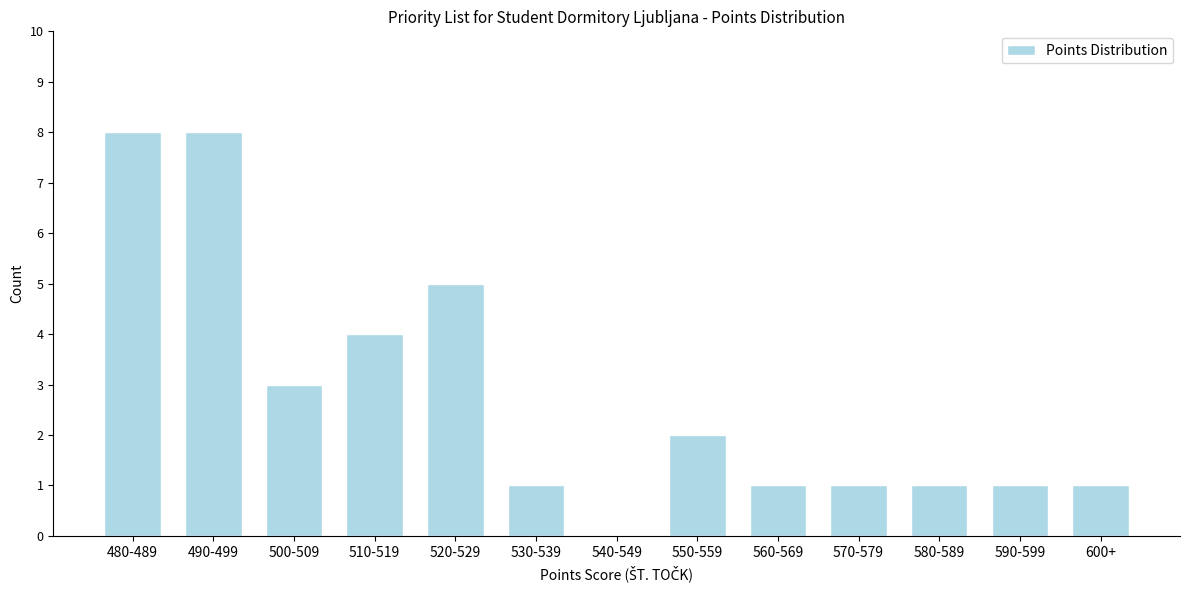

Reading left to right, list all the values displayed in this chart.

480-489=8	490-499=8	500-509=3	510-519=4	520-529=5	530-539=1	540-549=0	550-559=2	560-569=1	570-579=1	580-589=1	590-599=1	600+=1